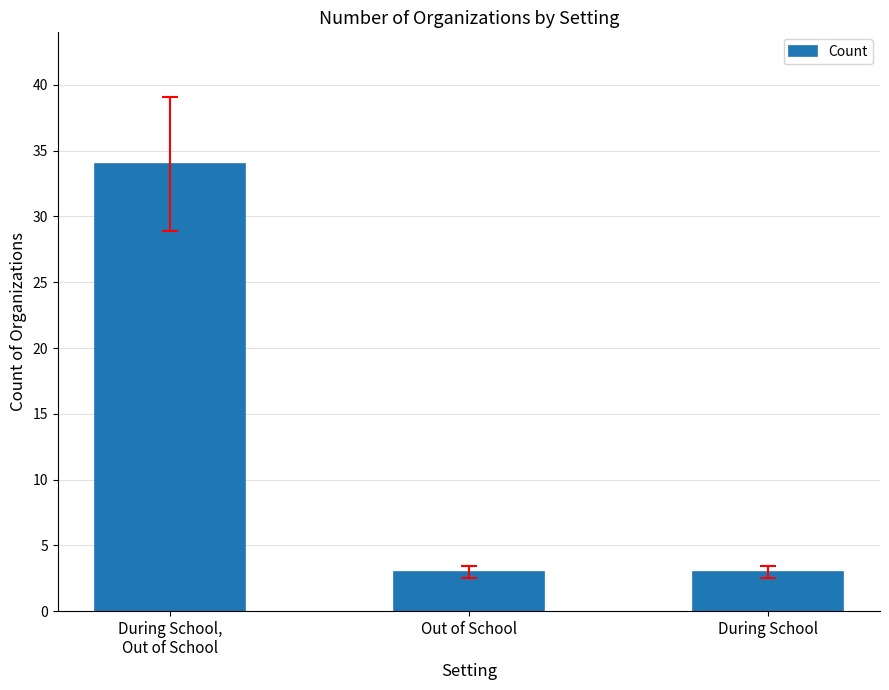

Is it true that the value at During School,
Out of School is 34?

True